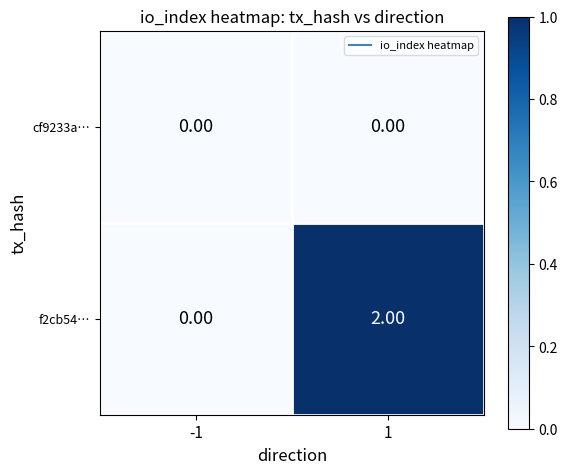

Rank the series by their average value, from lowest to highest.

cf9233a…, f2cb54…